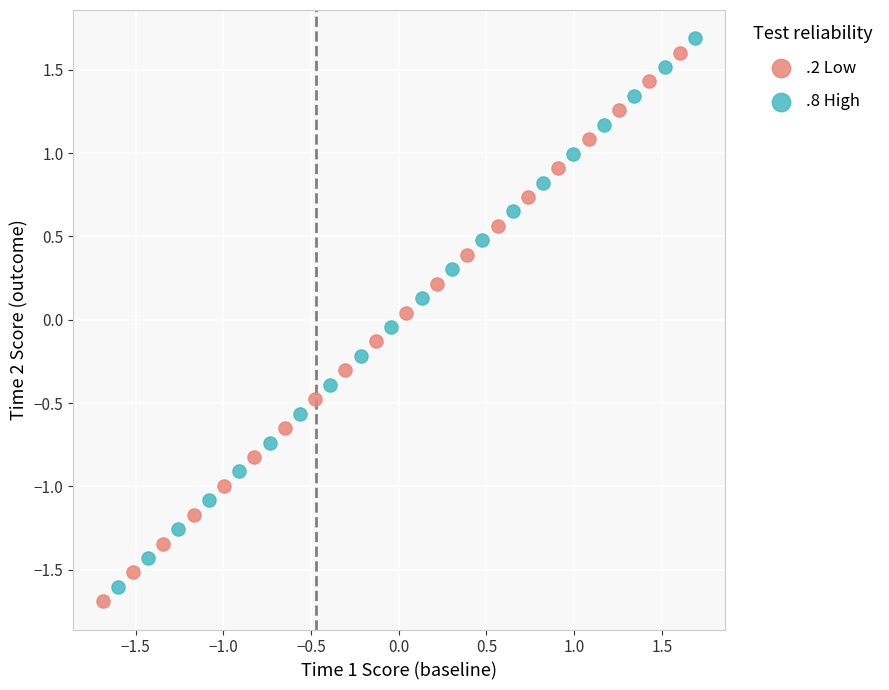

Which series reaches the maximum Y coordinate?

.8 High